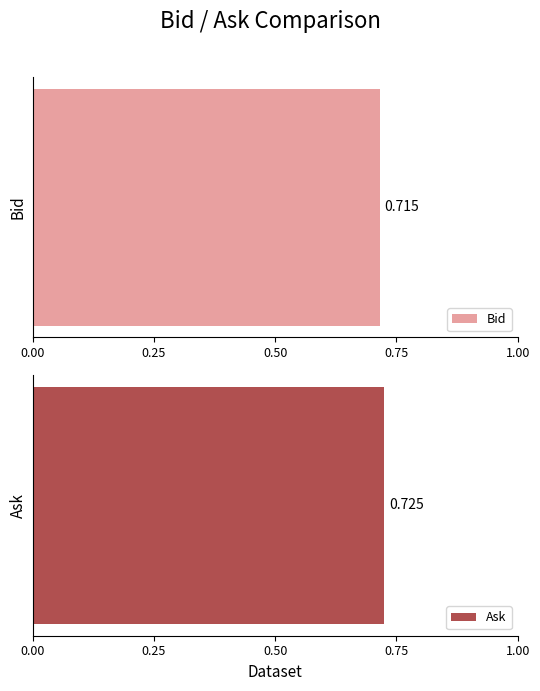

List the series in order of their overall mean, highest first.

Ask, Bid